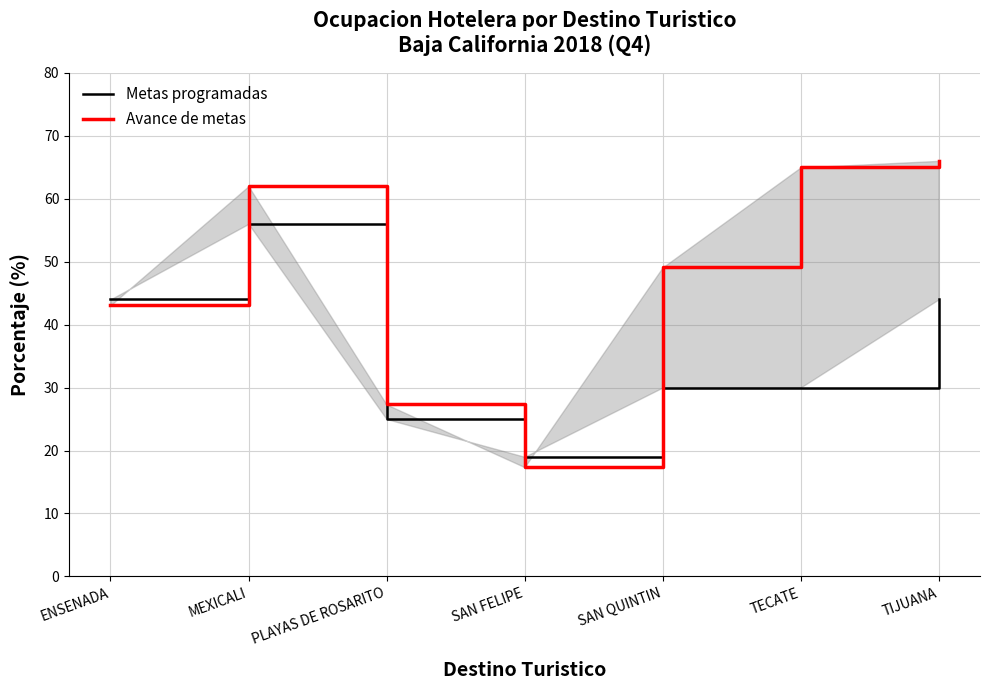

At which category does Metas programadas reach its first local valley?

SAN FELIPE